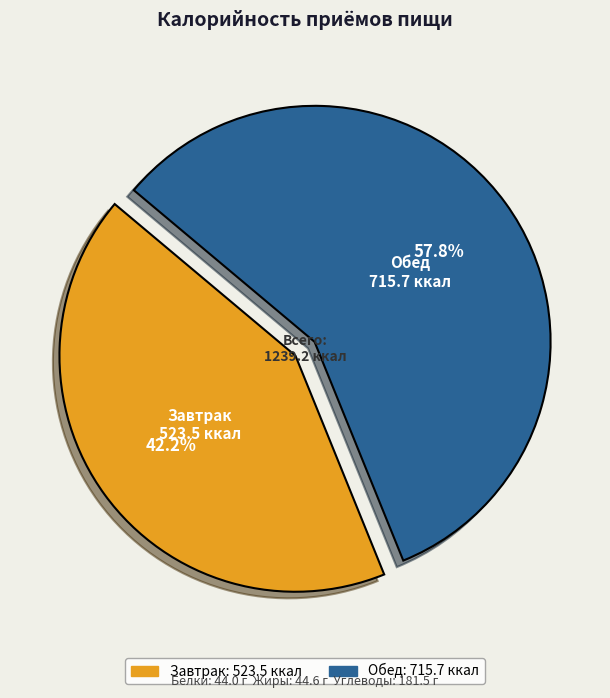

How many segments does this pie chart have?

2